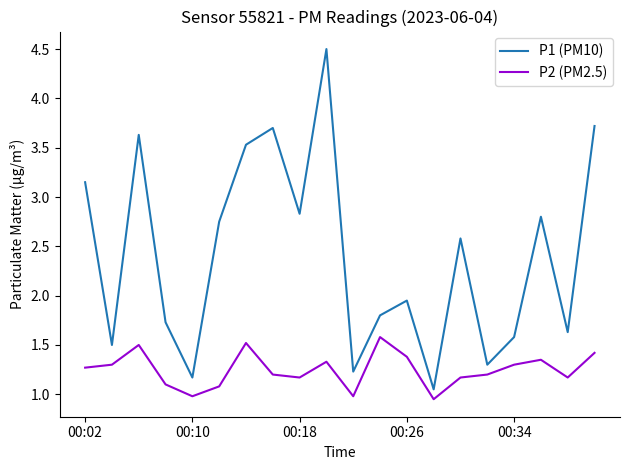

What is the maximum value for P2 (PM2.5)?

1.6